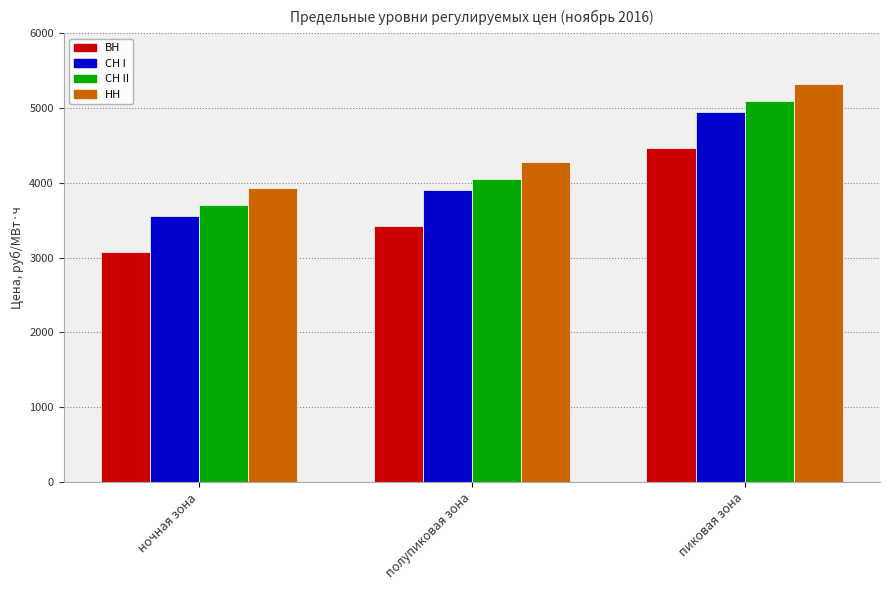

What position from the right is ночная зона?

3